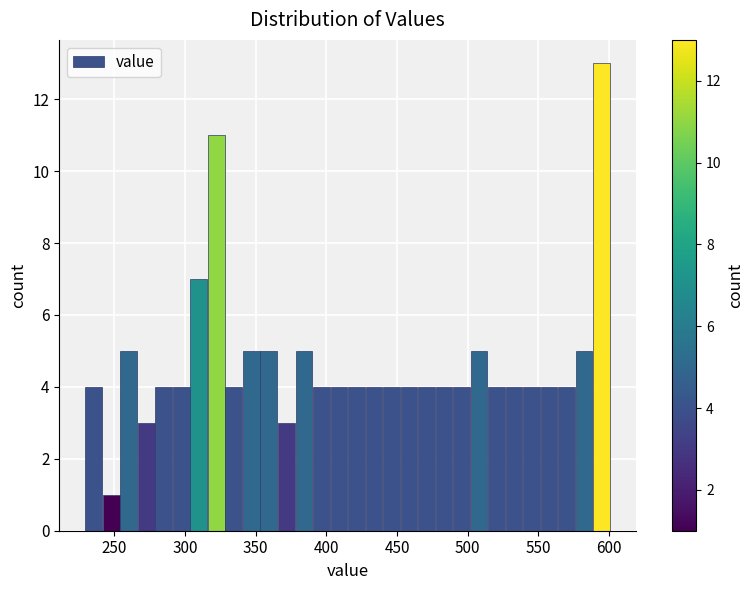

Around what value on the x-axis is the tallest bar? Give the approximate position of its centre, as read against the axis.

595